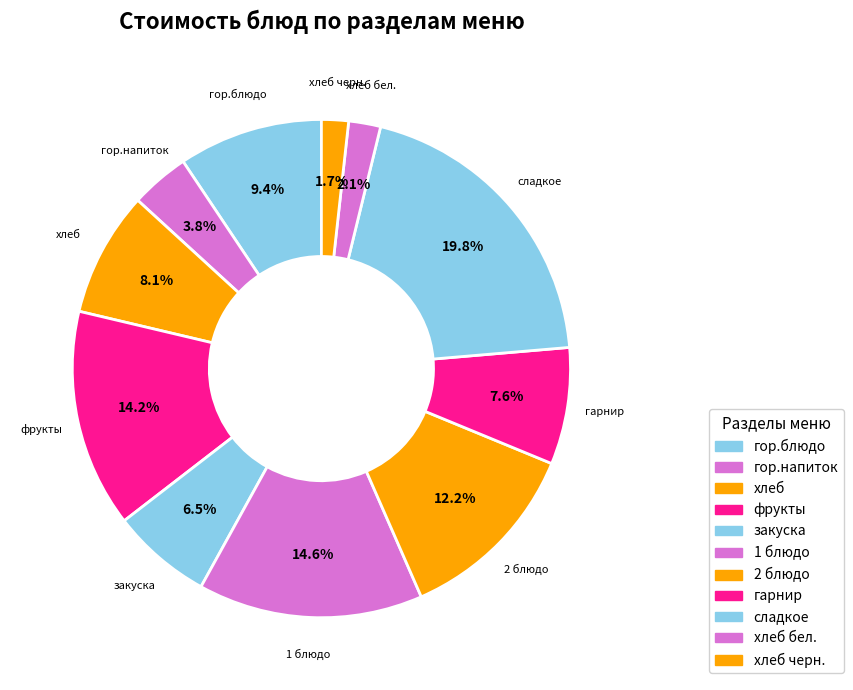

How many segments does this pie chart have?

11